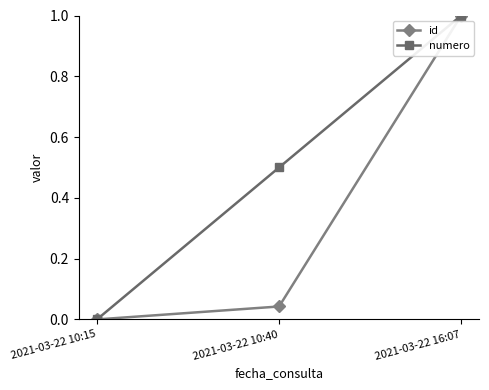

How many data points in id are above 0?

2